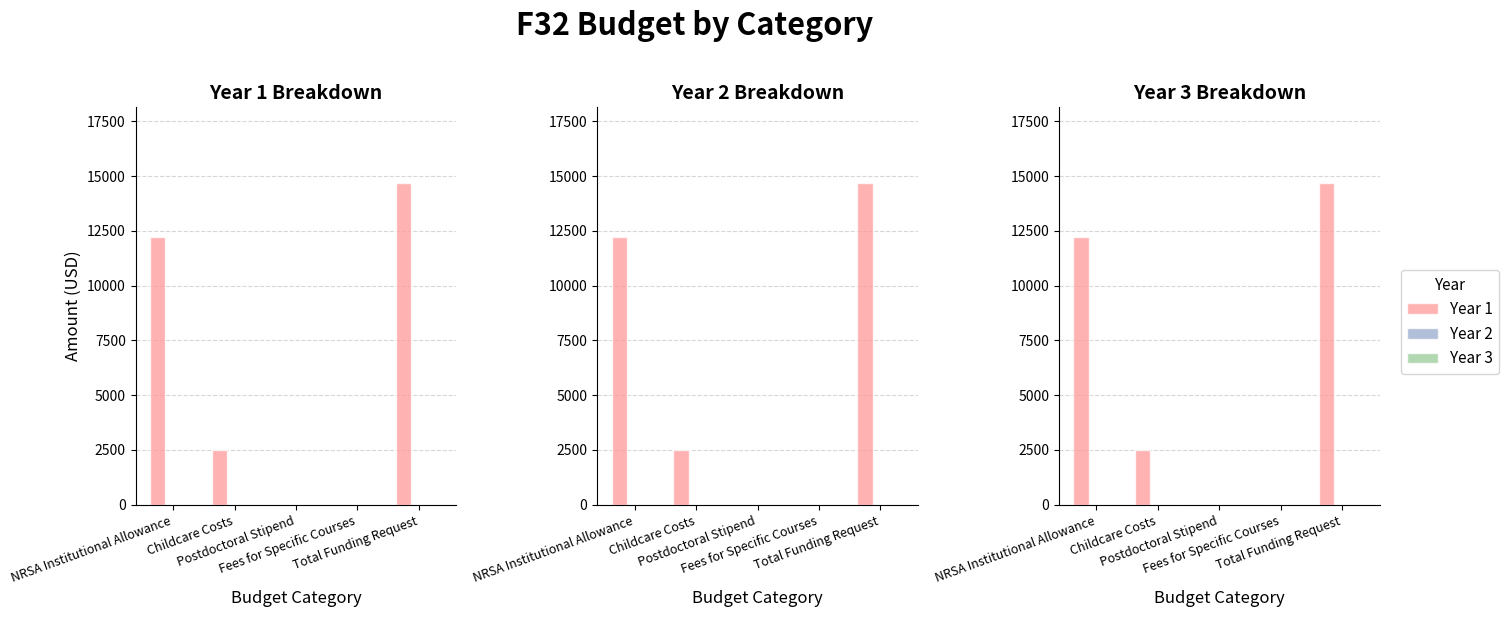

At which category does the chart reach its peak across all series?

Total Funding Request